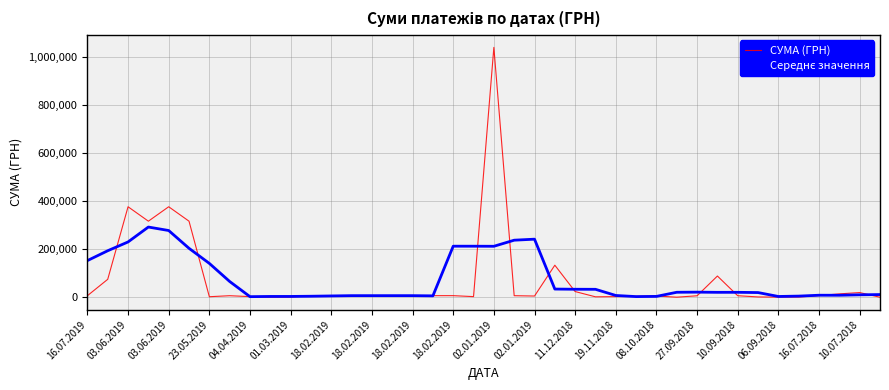

Which series has the largest range (max minus min)?

СУМА (ГРН)